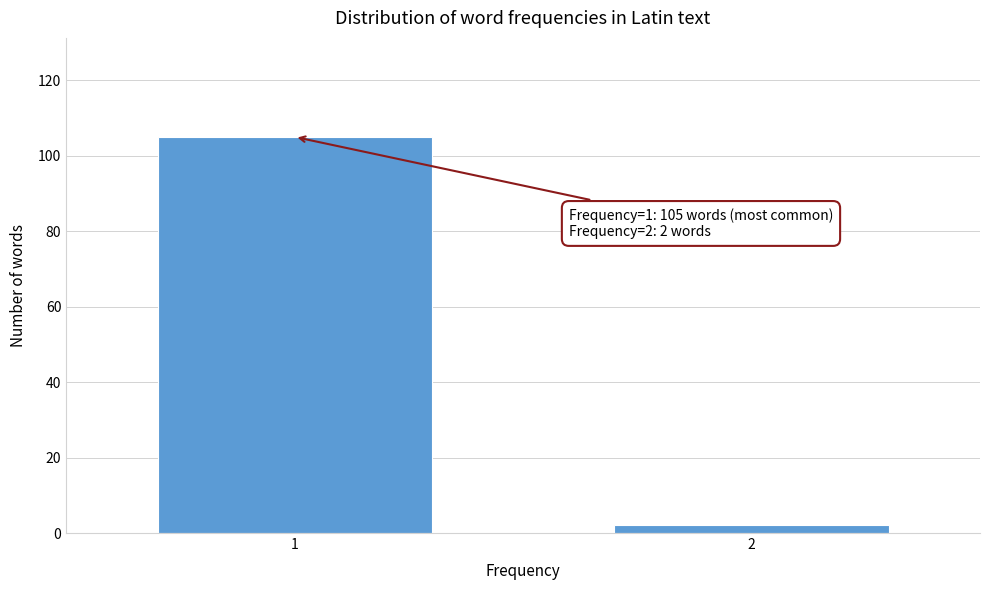

Reading left to right, what are all the values shown in this chart?

1=105	2=2